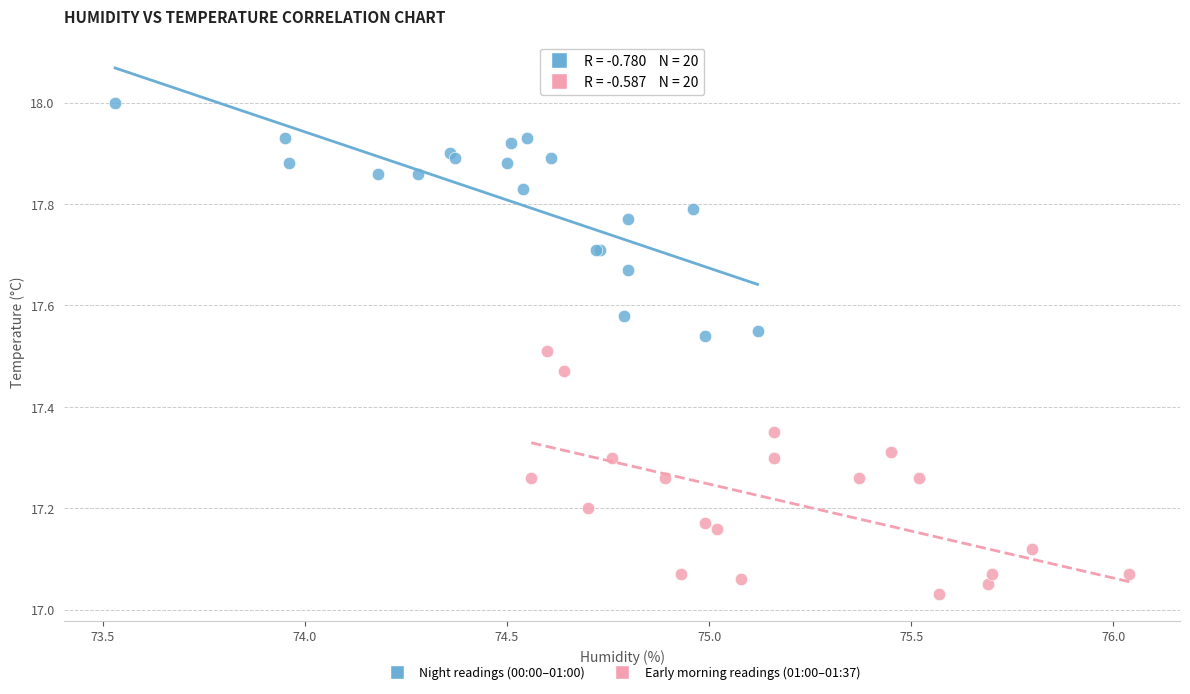

Which series reaches the minimum Y coordinate?

Early morning readings (01:00–01:37)